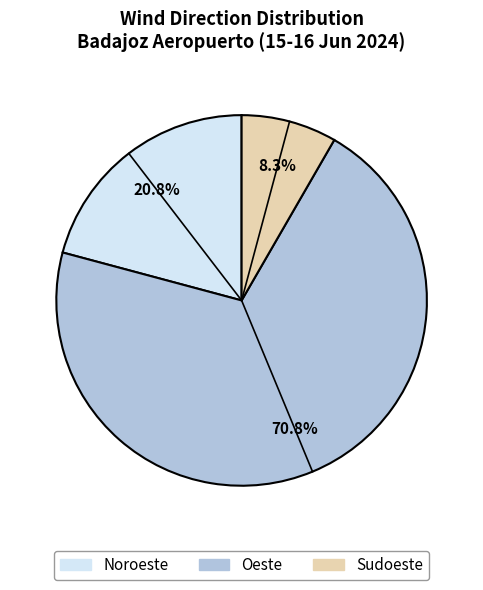

Between Oeste and Sudoeste, which is larger?

Oeste